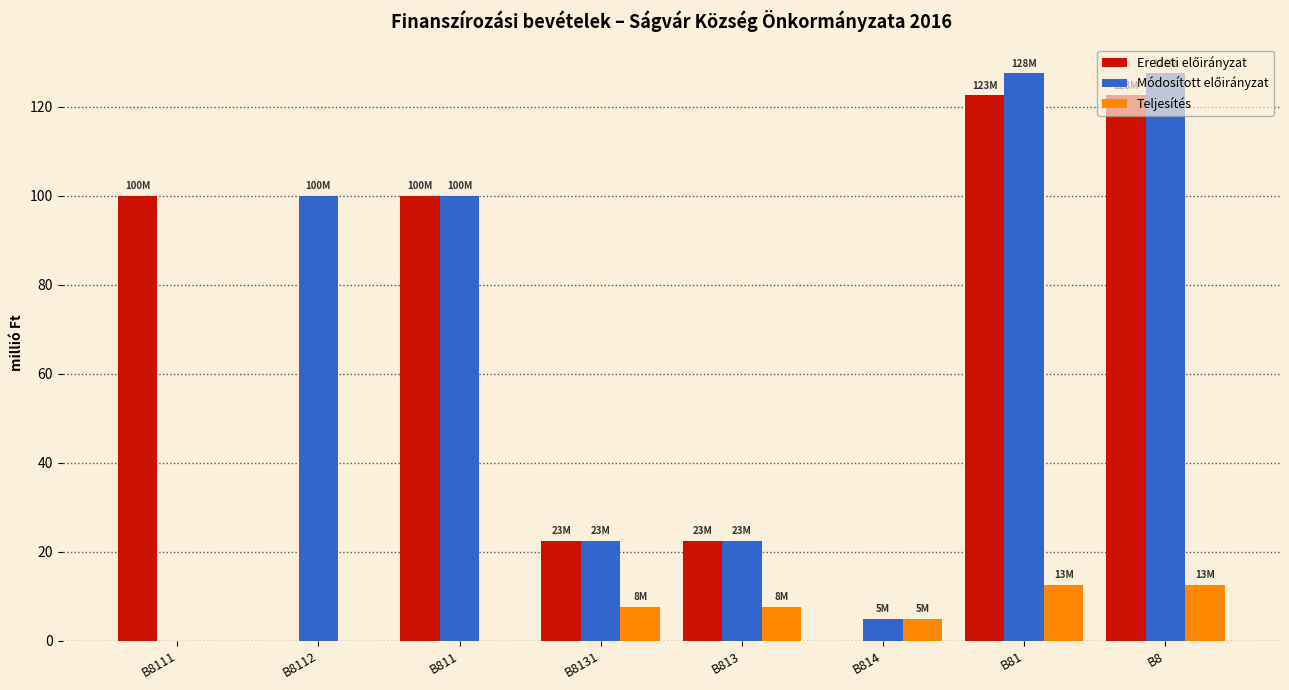

What is the total value across all series at B8111?

100.0